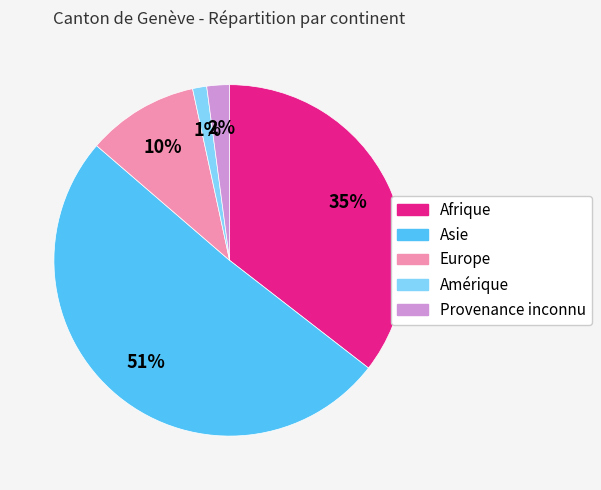

Rank the categories by value from highest to lowest.

Asie, Afrique, Europe, Provenance inconnu, Amérique